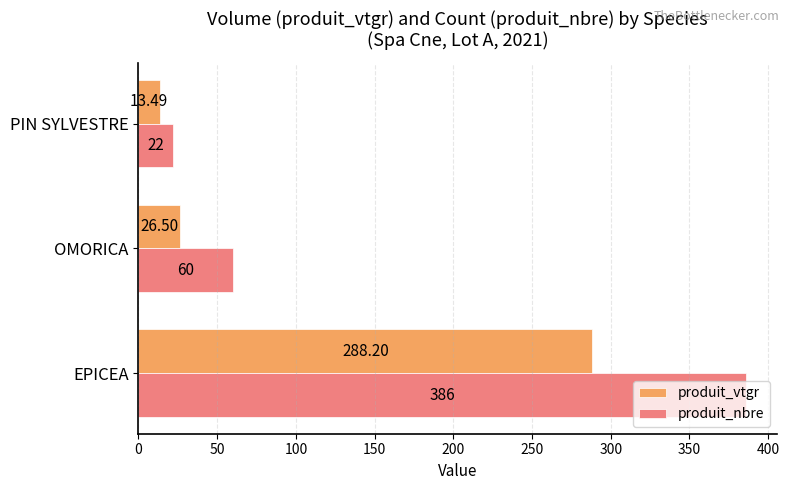

Which series has the largest total across all categories?

produit_nbre